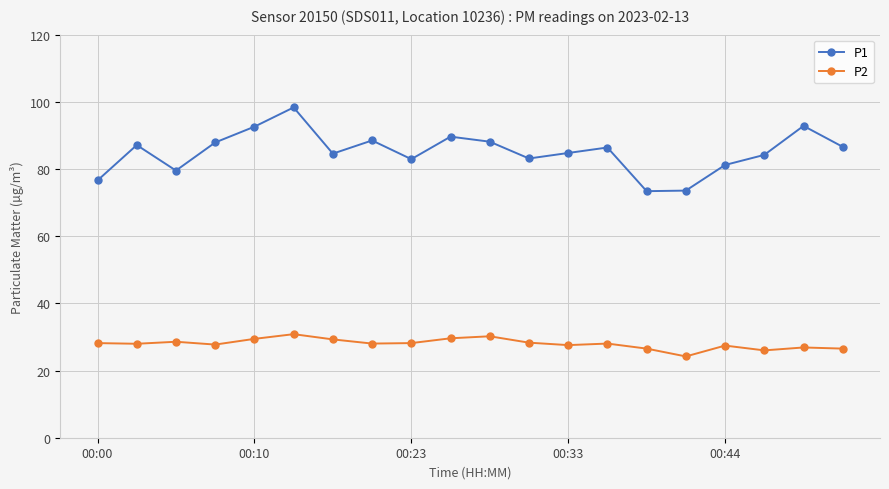

List the series in order of their overall mean, lowest first.

P2, P1